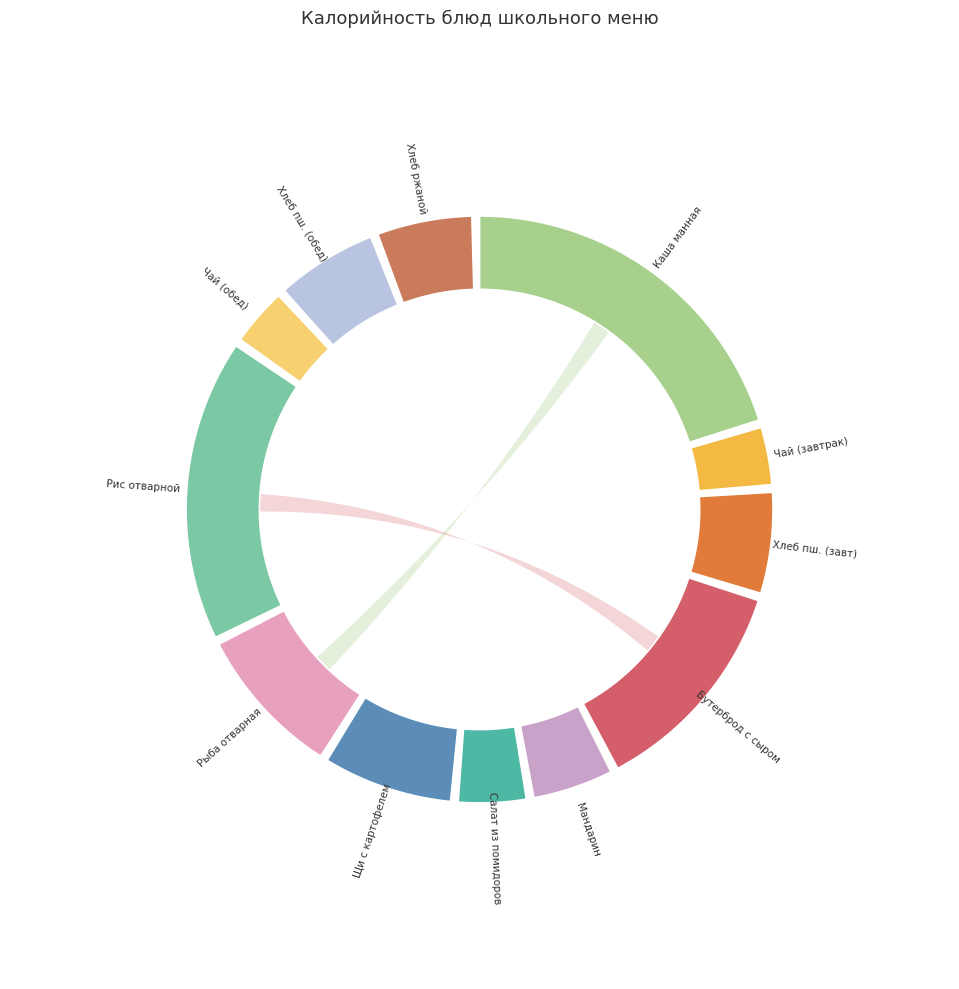

Combined, do Чай с сахаром (обед) and Хлеб ржаной account for over 50%?

No